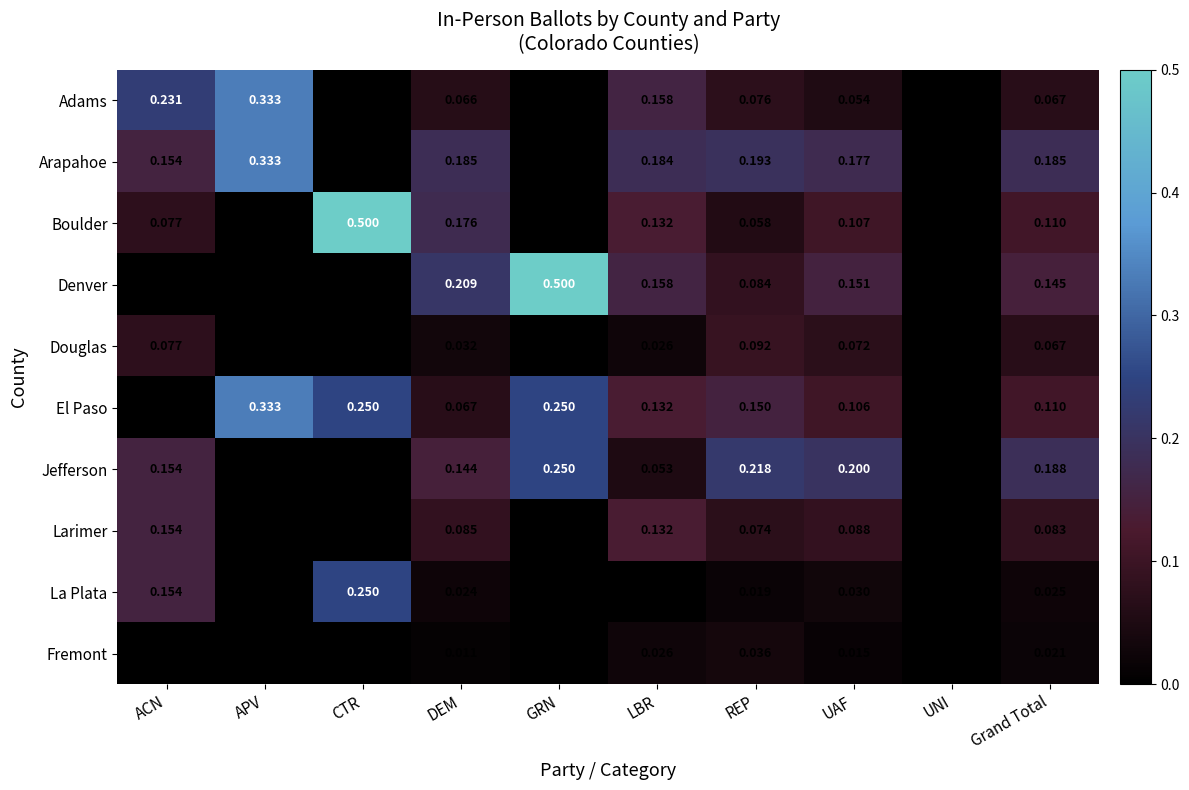

Which series has the largest total across all categories?

Arapahoe